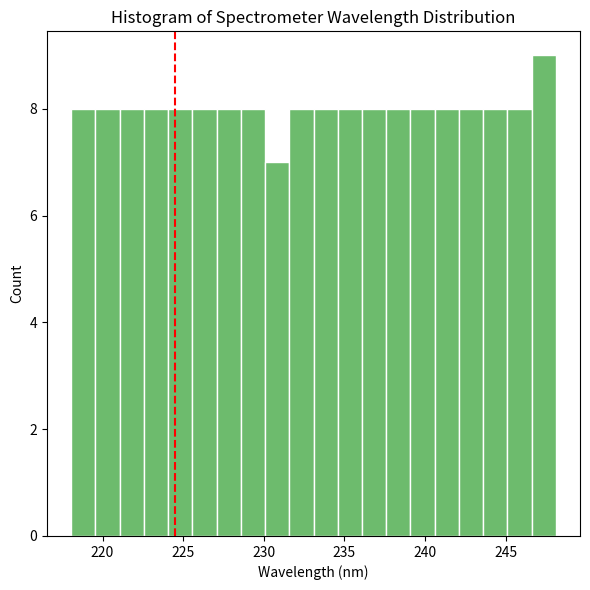

Read against the x-axis, roughly where is the centre of the tallest bar?

247.5